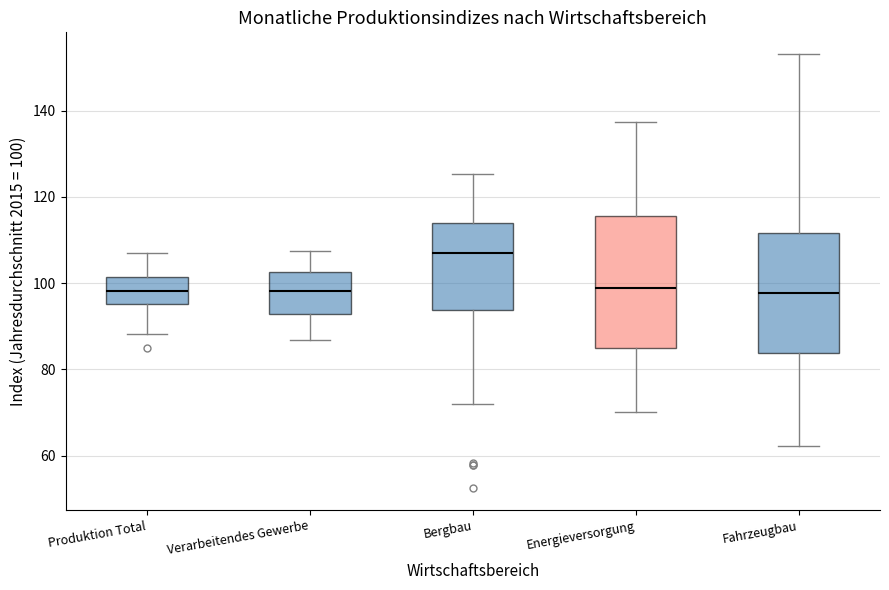

Which box is the tallest, from its lower edge to its upper edge?

Energieversorgung